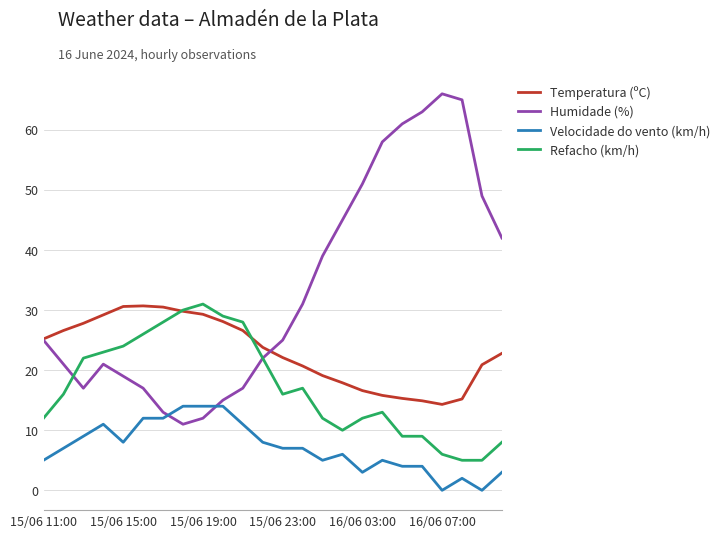

Rank the series by their average value, from lowest to highest.

Velocidade do vento (km/h), Refacho (km/h), Temperatura (ºC), Humidade (%)